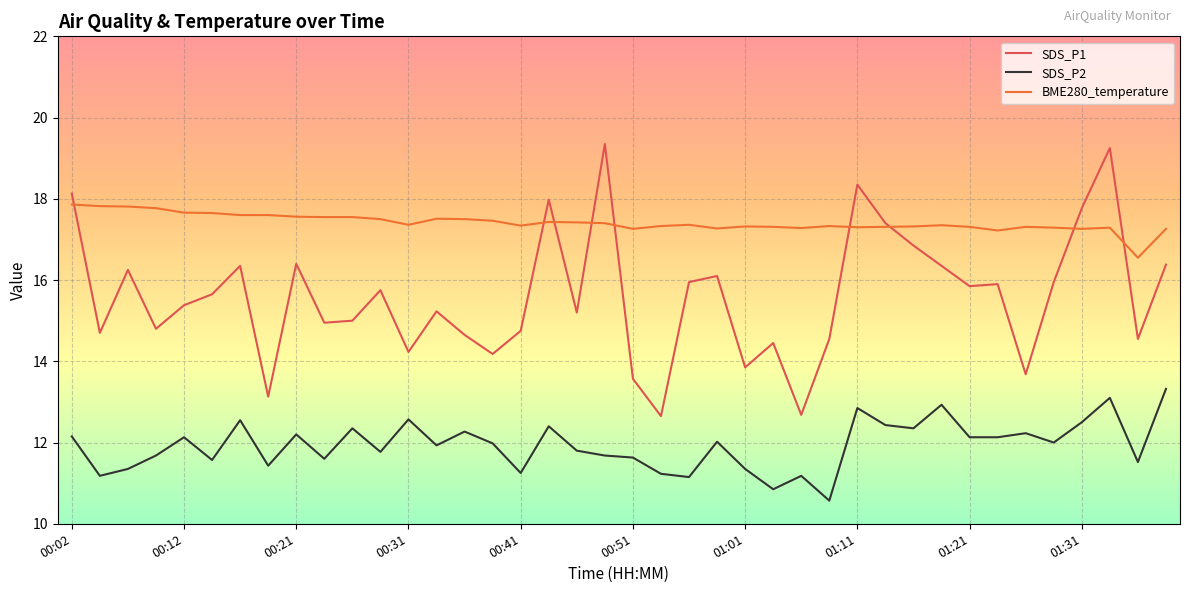

Which series has the widest spread of values?

SDS_P1